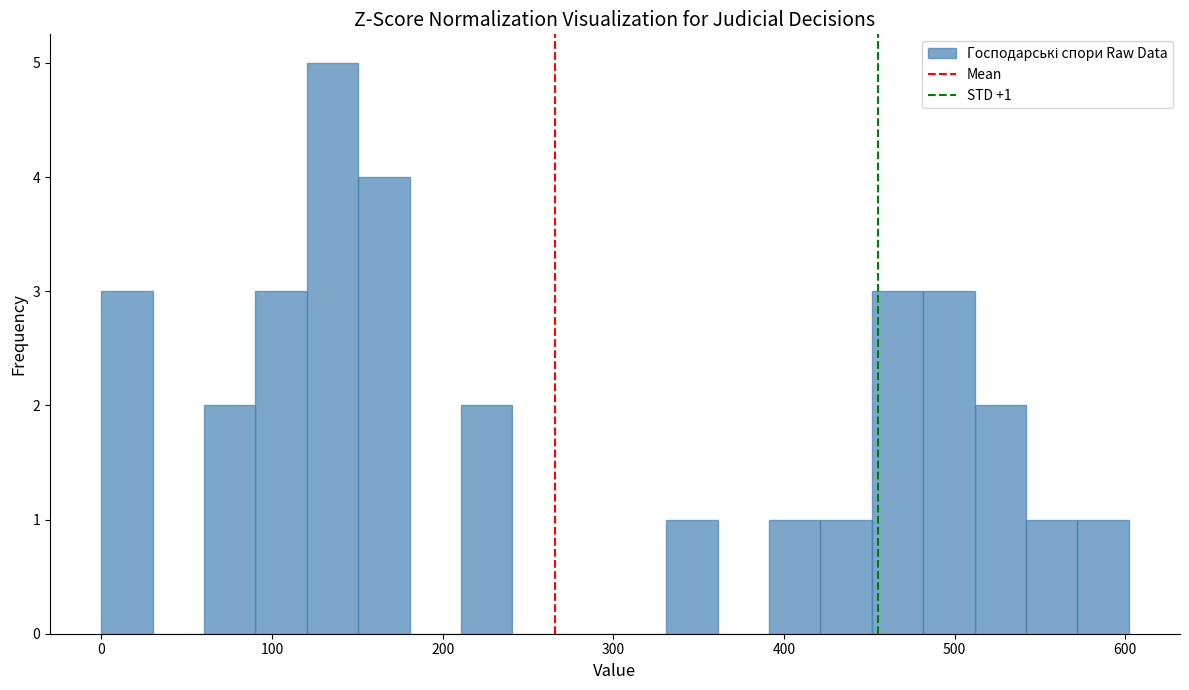

Read against the x-axis, roughly where is the centre of the tallest bar?

140